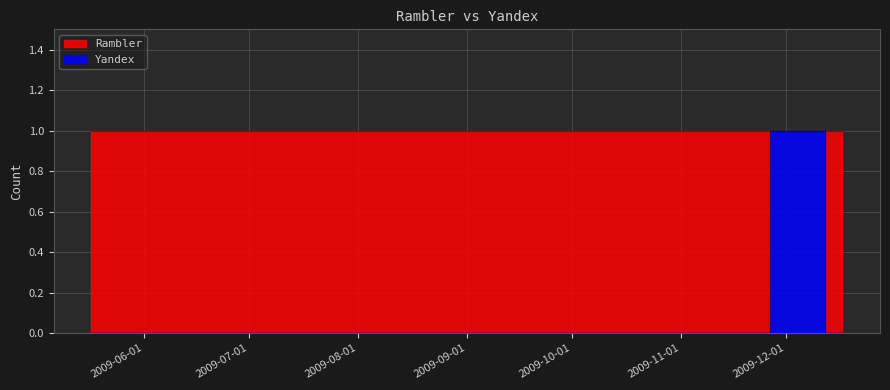

After their last crossing, which series has the higher values: Rambler or Yandex?

Rambler